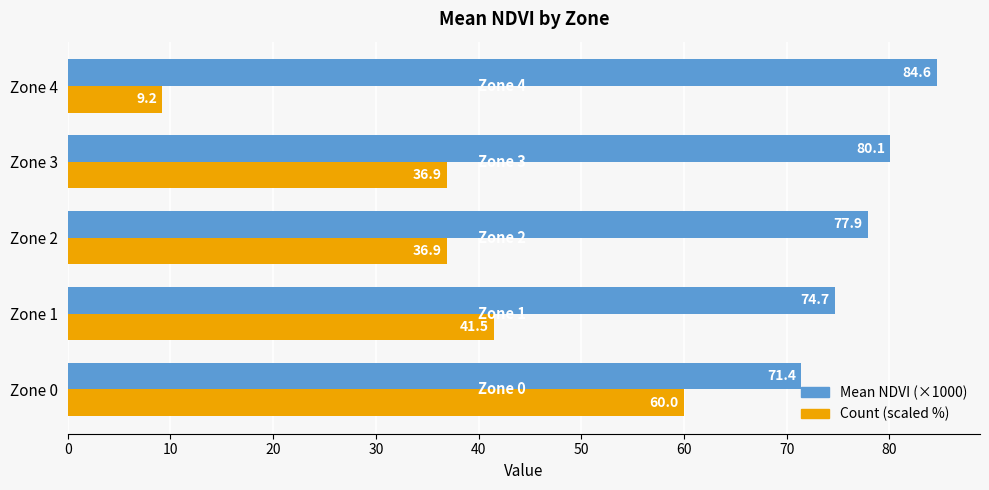

What is the difference between the maximum and minimum values in the Mean NDVI (×1000) series?

13.2